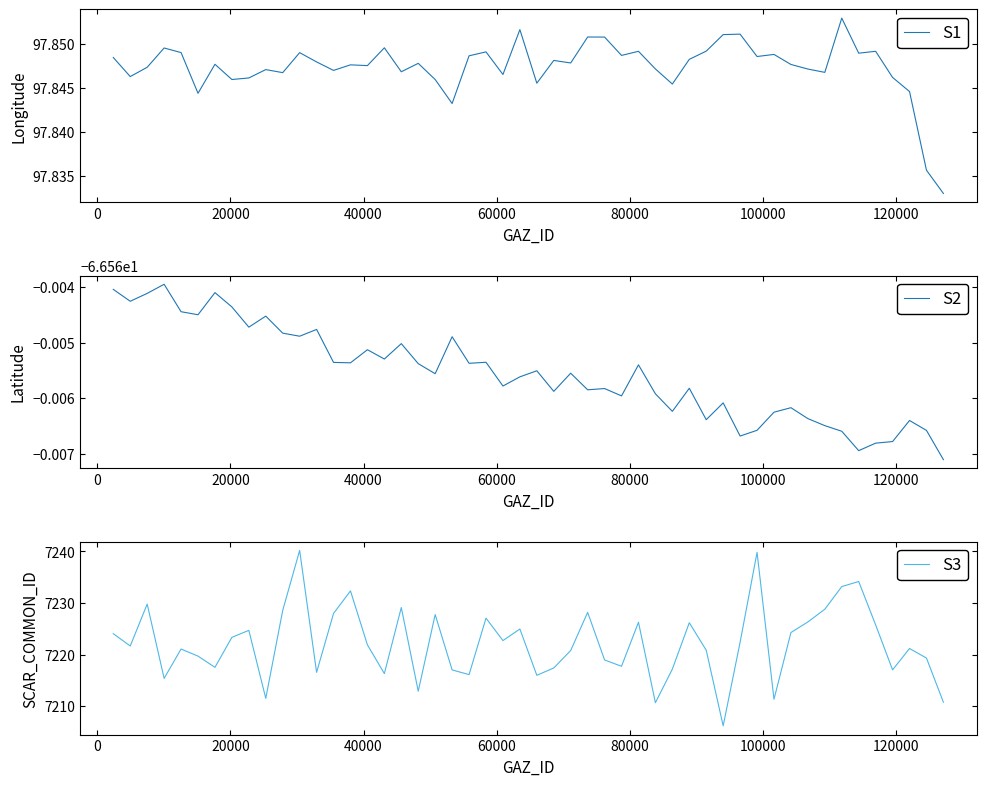

Which series has the largest total across all categories?

SCAR_COMMON_ID